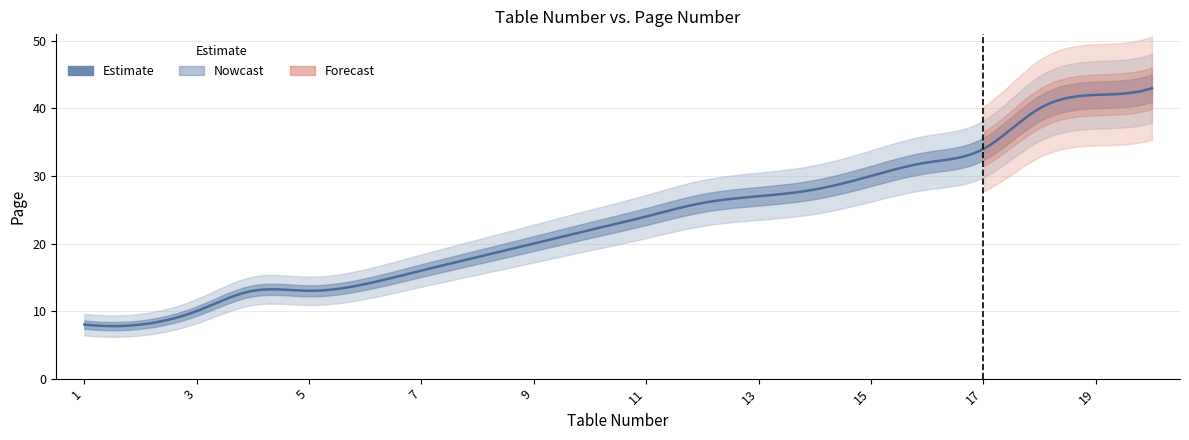

What is the approximate value at 13, to the nearest 5?

25